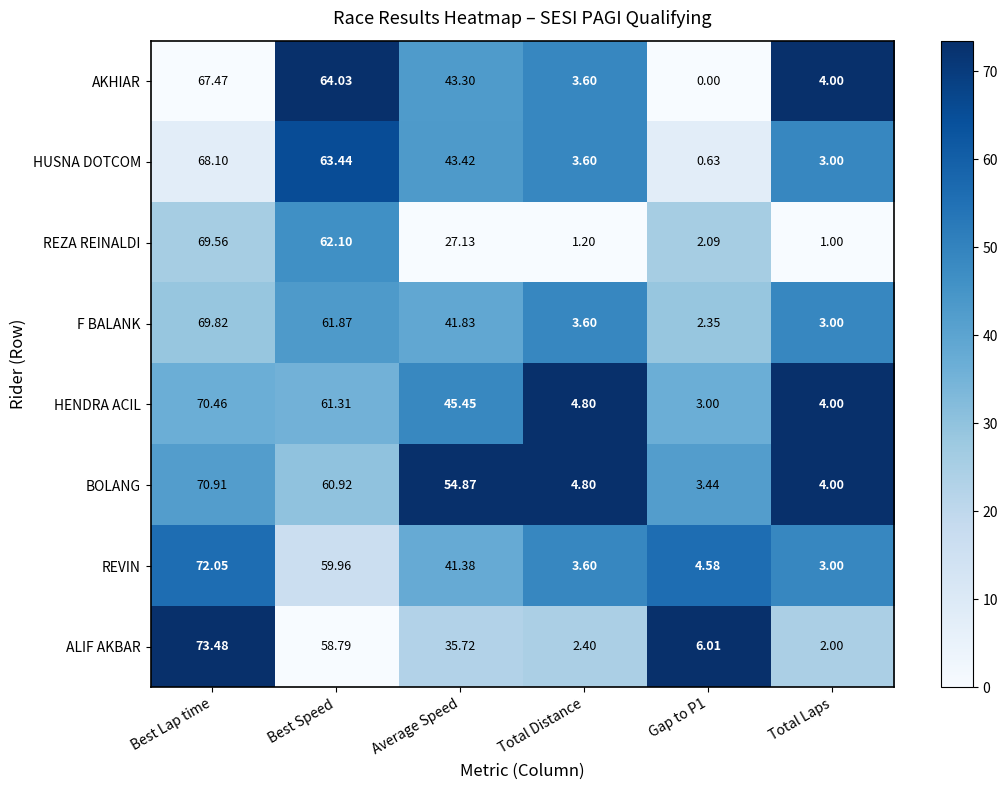

Is the value of BOLANG at Total Laps greater than the value of F BALANK at Total Laps?

Yes